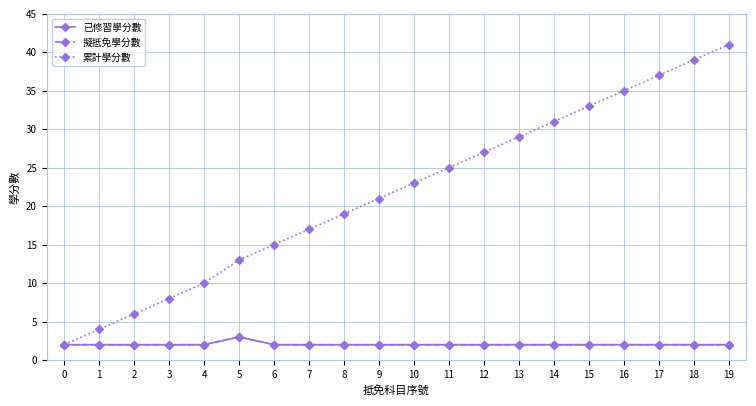

What is the minimum value for 累計學分數?

2